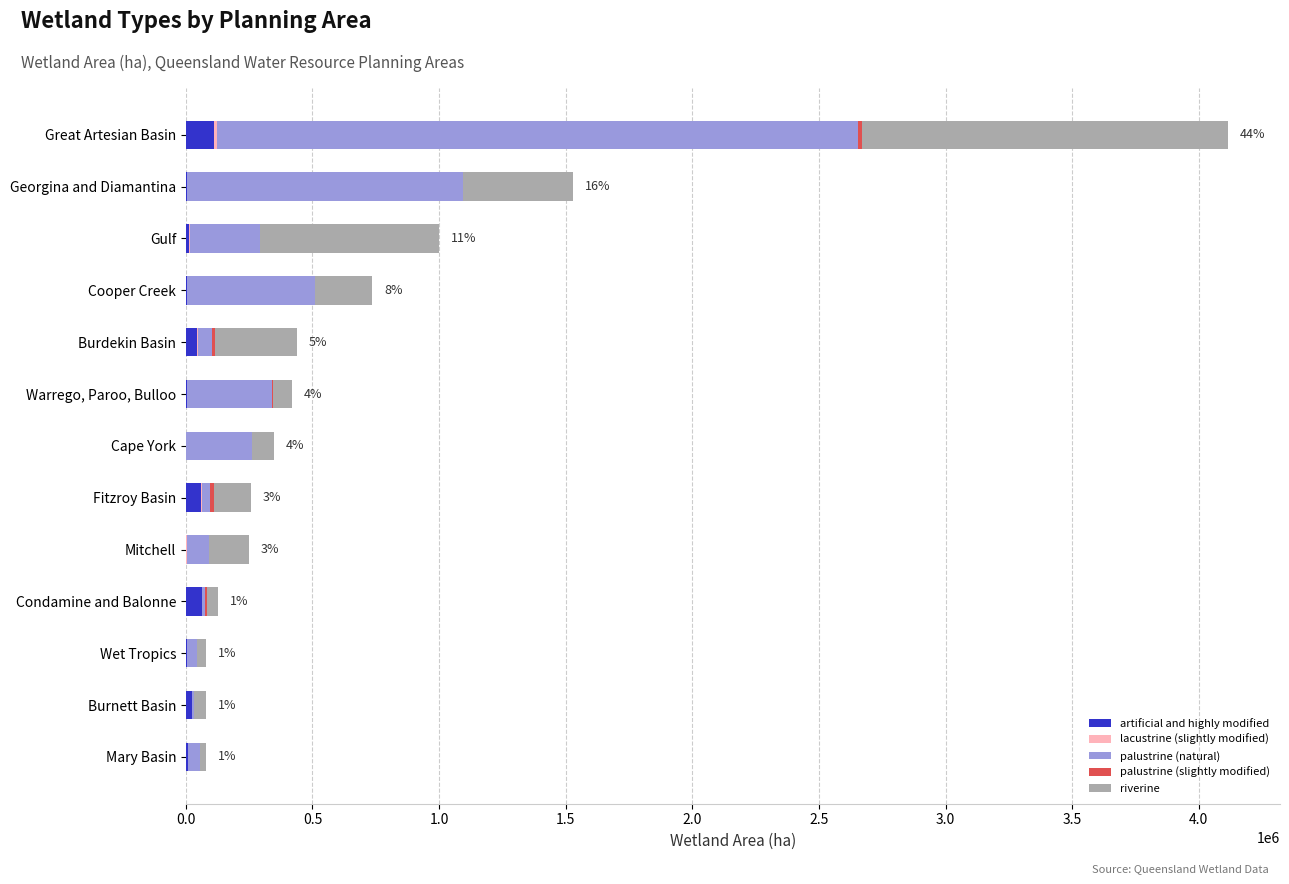

What is the highest value of the artificial and highly modified series?

111287